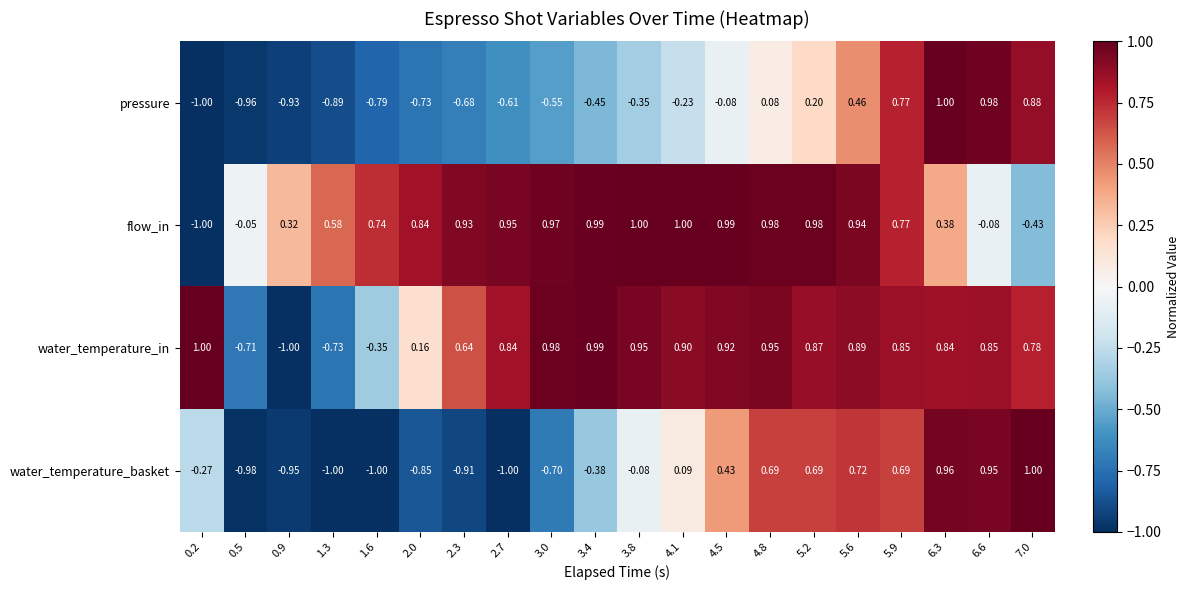

How many data points in water_temperature_basket are above 0?

9